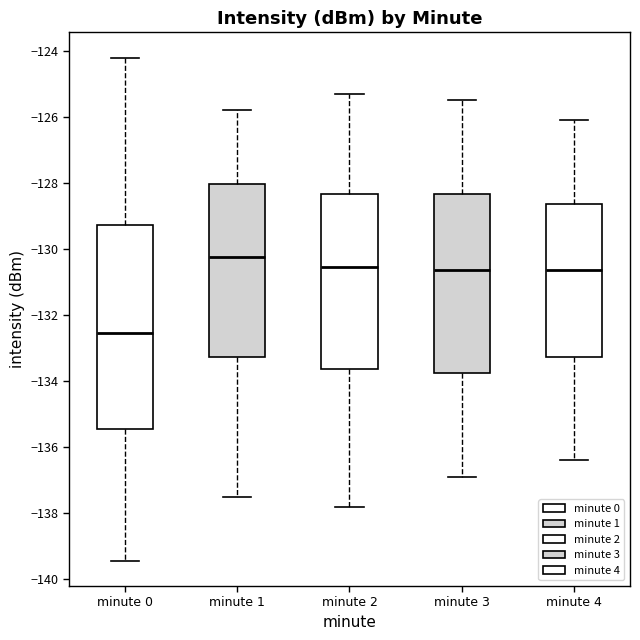

Reading left to right, transcribe this box plot: for each box, give where its median line is, the range the box spans, and where its two whiskers end, as read against the y-axis. The values are not printed on the chart, so give them approximately, as read against the axis.

minute 0: median -132.6, box -135.4 to -129.2, whiskers -139.4 to -124.2
minute 1: median -130.2, box -133.2 to -128.0, whiskers -137.6 to -125.8
minute 2: median -130.6, box -133.6 to -128.4, whiskers -137.8 to -125.2
minute 3: median -130.6, box -133.8 to -128.4, whiskers -136.8 to -125.4
minute 4: median -130.6, box -133.2 to -128.6, whiskers -136.4 to -126.0